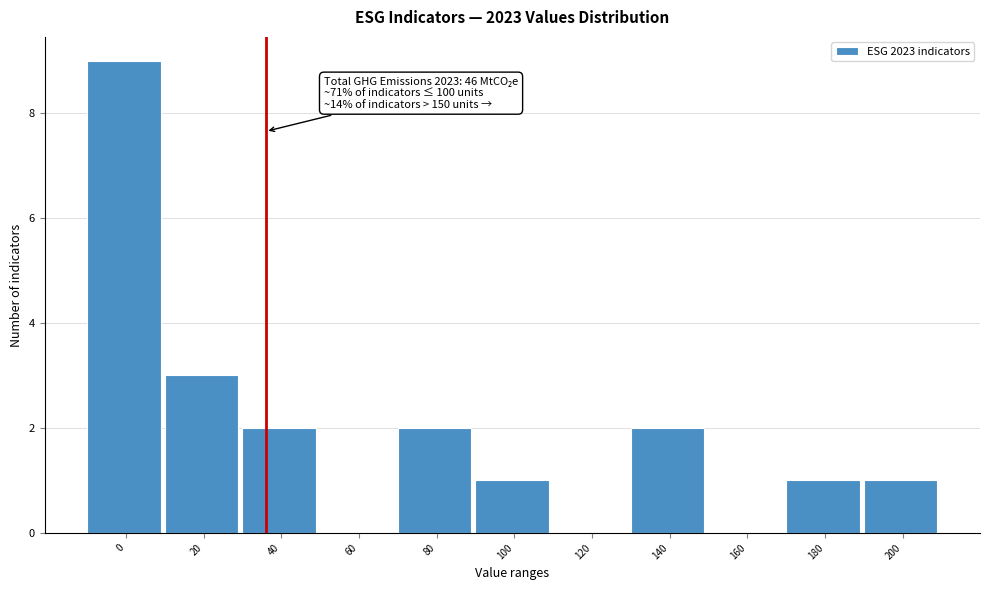

Reading left to right, list all the values displayed in this chart.

0=9	20=3	40=2	60=0	80=2	100=1	120=0	140=2	160=0	180=1	200=1